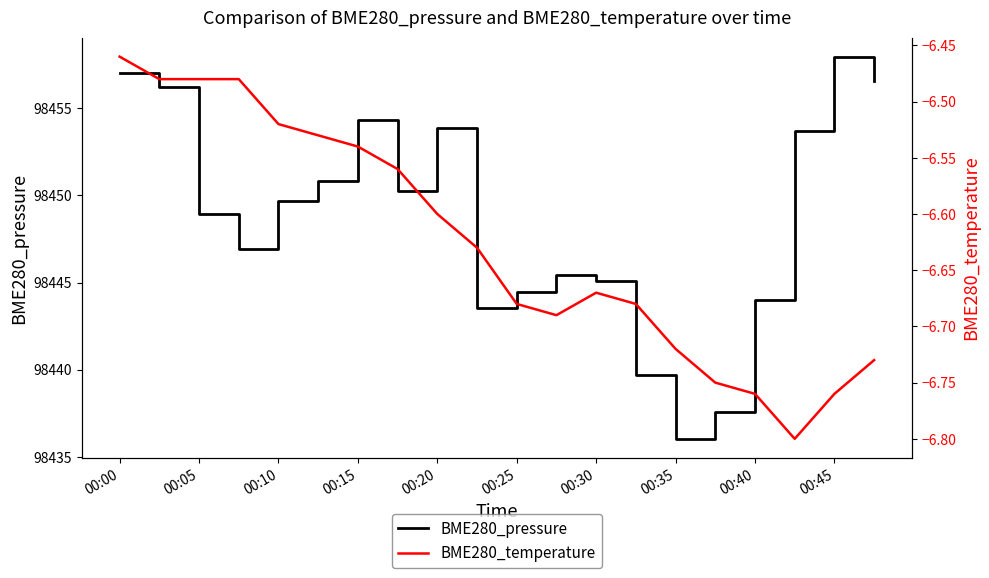

Where does the BME280_pressure series first go above 98449?

00:00